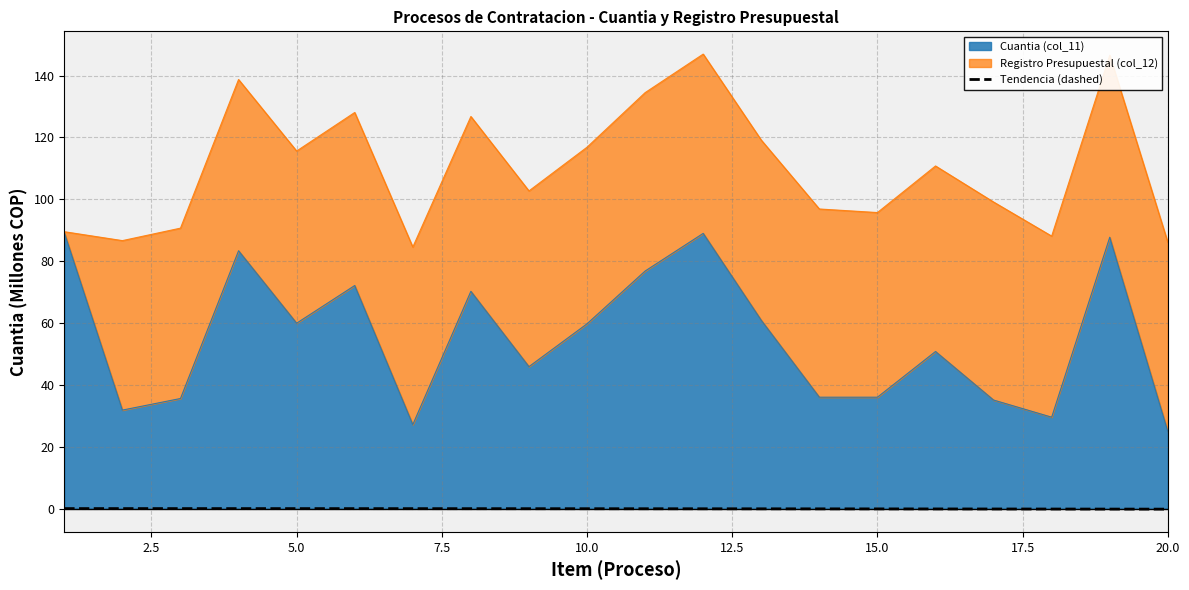

What is the minimum value shown in the chart?

-0.2